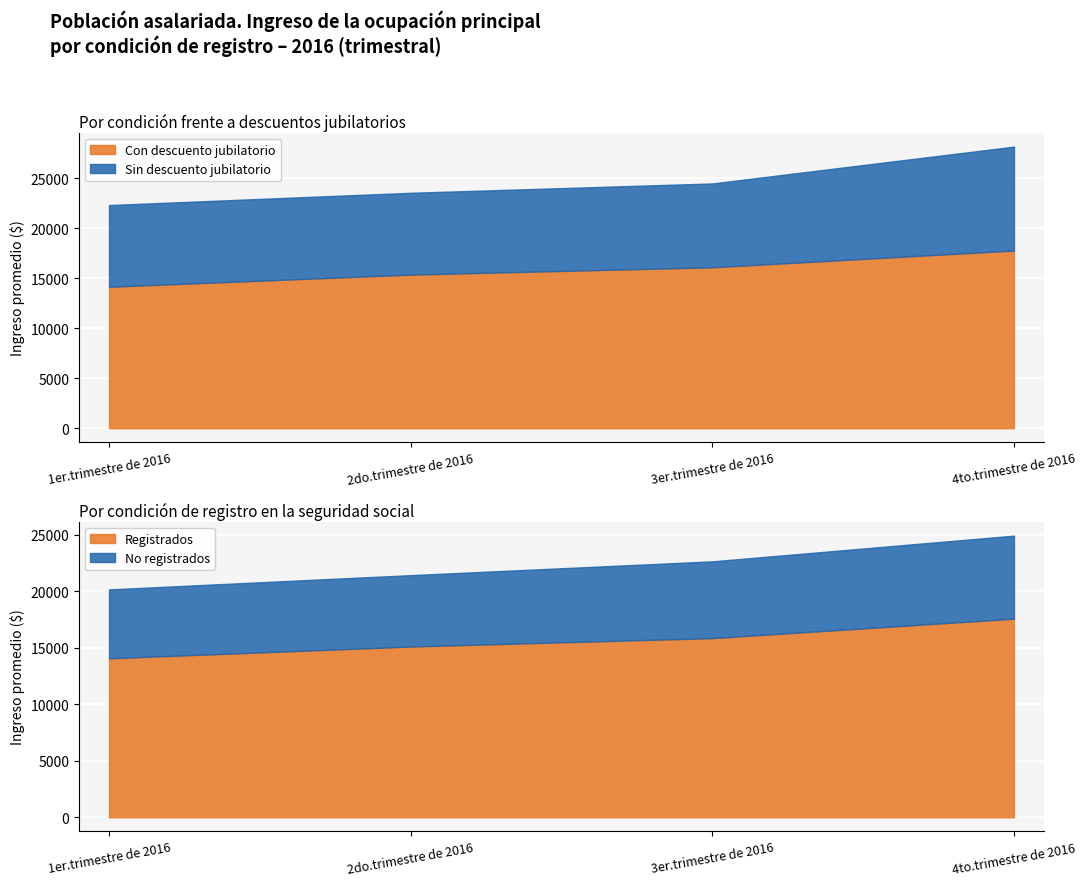

The Con descuento jubilatorio series shows 20133.9 at 2do.trimestre de 2016. True or false?

False